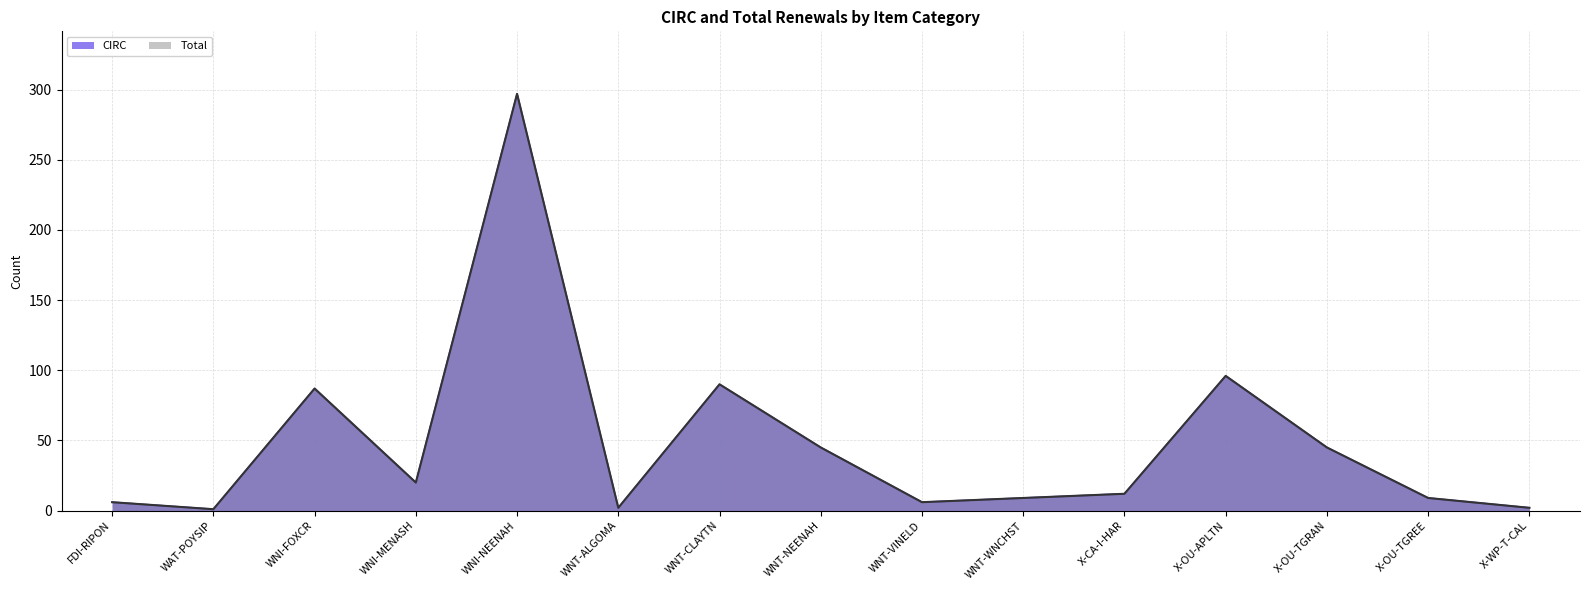

True or false: Total and CIRC cross at least once.

False